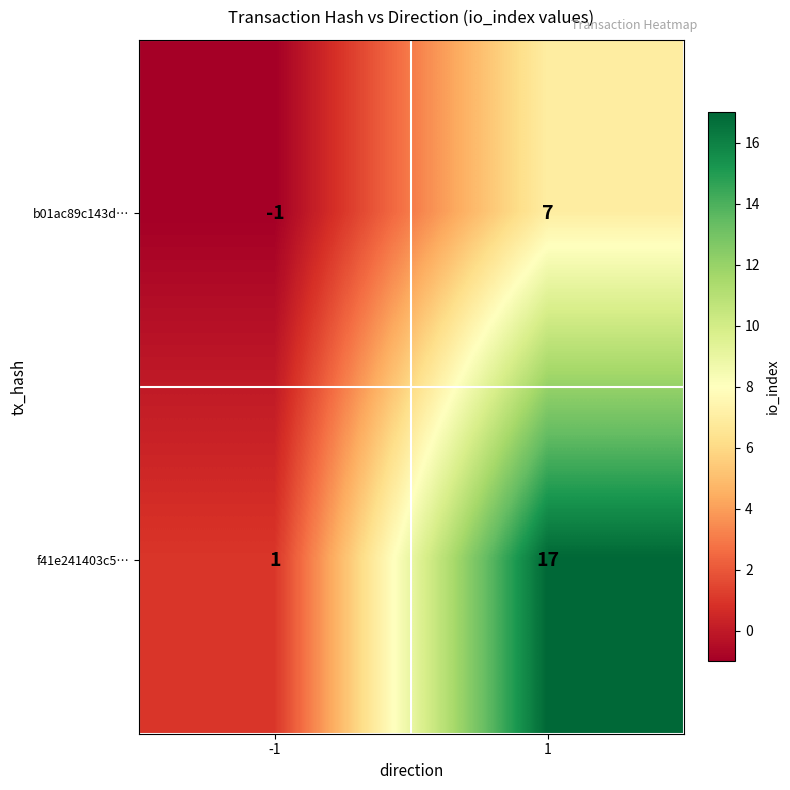

Is it true that f41e241403c5… equals 6 at 1?

False